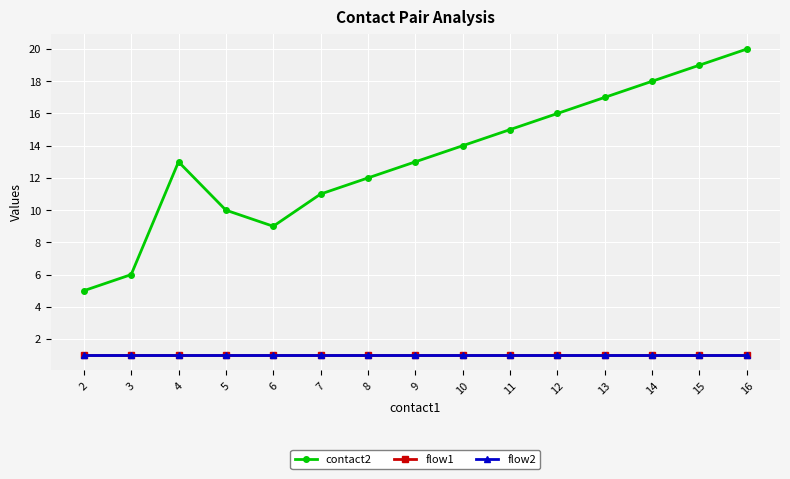

The contact2 series shows 11 at 15. True or false?

False